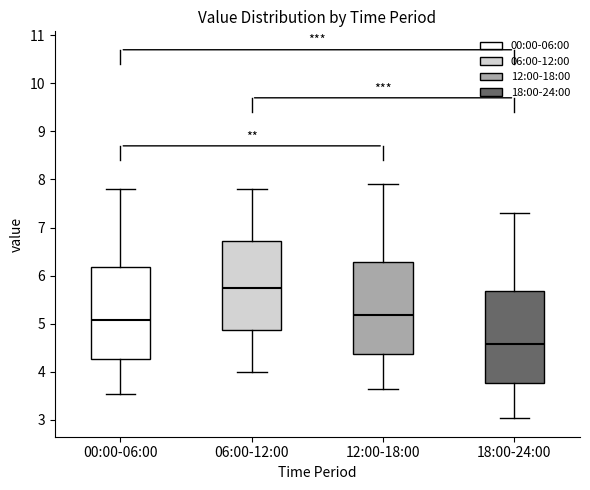

Where is the upper edge of the box for 00:00-06:00 on the y-axis? The values are not printed on the chart, so give them approximately, as read against the axis.

6.2